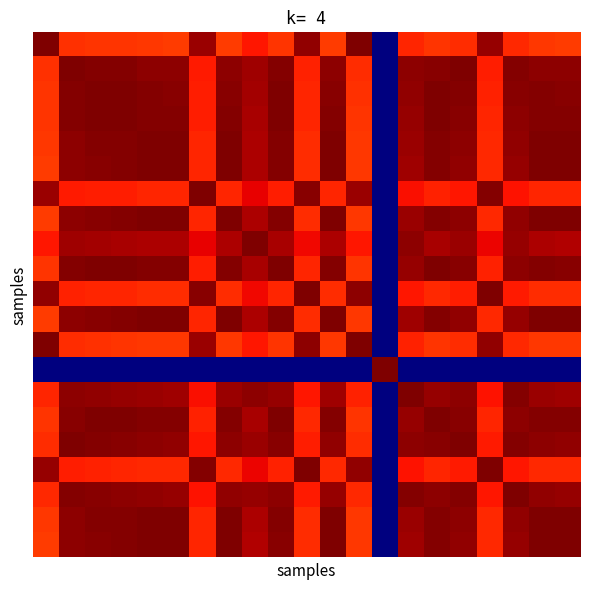

At which category does the chart reach its minimum across all series?

13